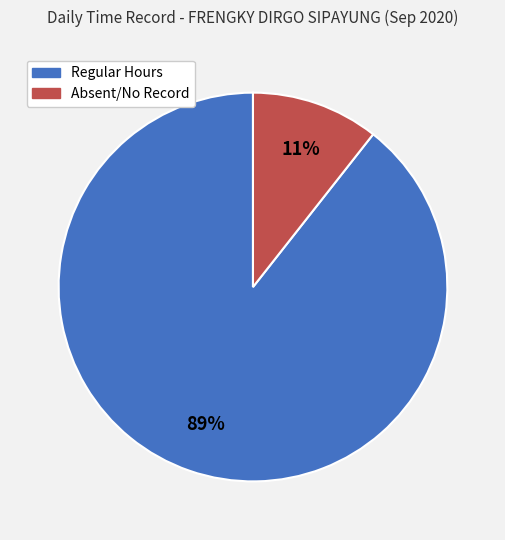

Do Regular Hours and Absent/No Record together represent more than half of the pie?

Yes